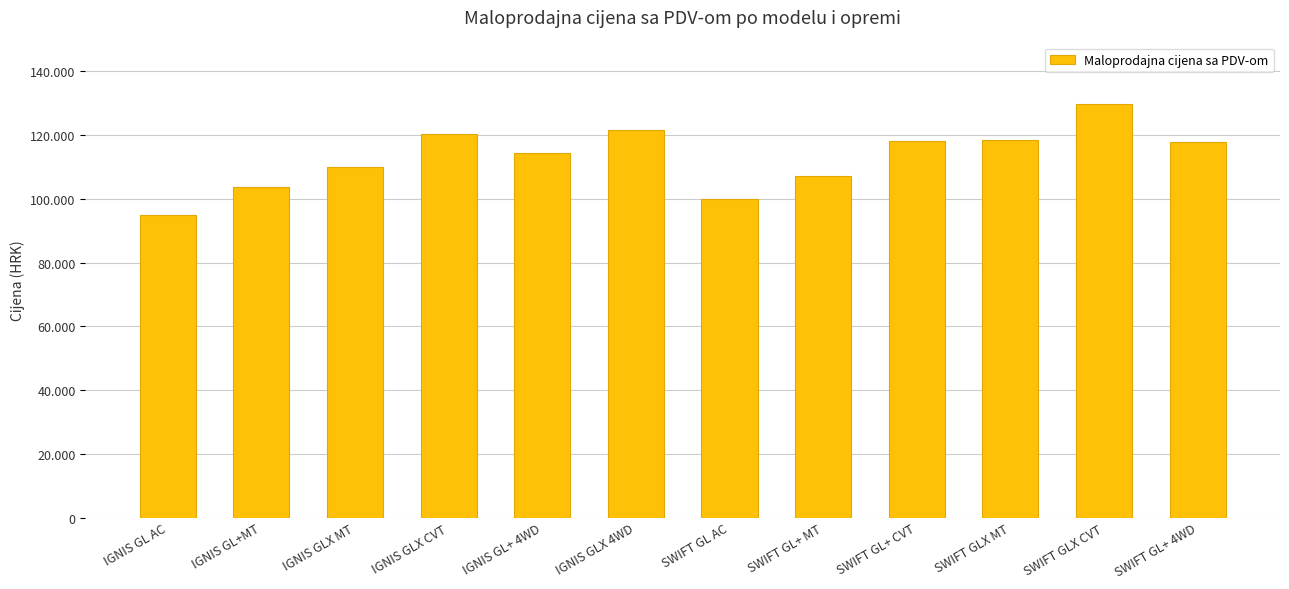

What is the sum of the values at SWIFT GLX MT and SWIFT GL+ MT?

225730